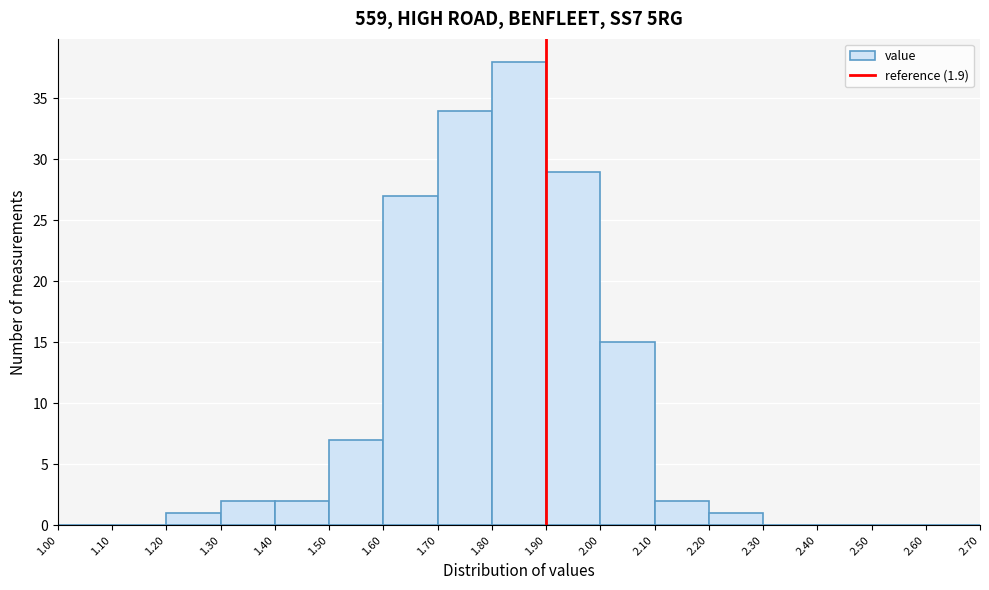

Reading left to right, transcribe this chart: for each bar, give the range it covers on the x-axis and its height. The values are not printed on the chart, so give them approximately, as read against the axis.

1.00 to 1.10: 0
1.10 to 1.20: 0
1.20 to 1.30: 1
1.30 to 1.40: 2
1.40 to 1.50: 2
1.50 to 1.60: 7
1.60 to 1.70: 27
1.70 to 1.80: 34
1.80 to 1.90: 38
1.90 to 2.00: 29
2.00 to 2.10: 15
2.10 to 2.20: 2
2.20 to 2.30: 1
2.30 to 2.40: 0
2.40 to 2.50: 0
2.50 to 2.60: 0
2.60 to 2.70: 0